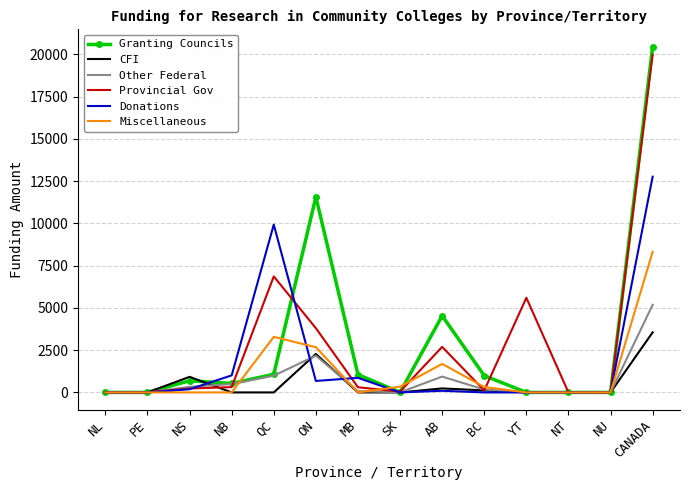

Which category has the highest value in the Other Federal series?

CANADA